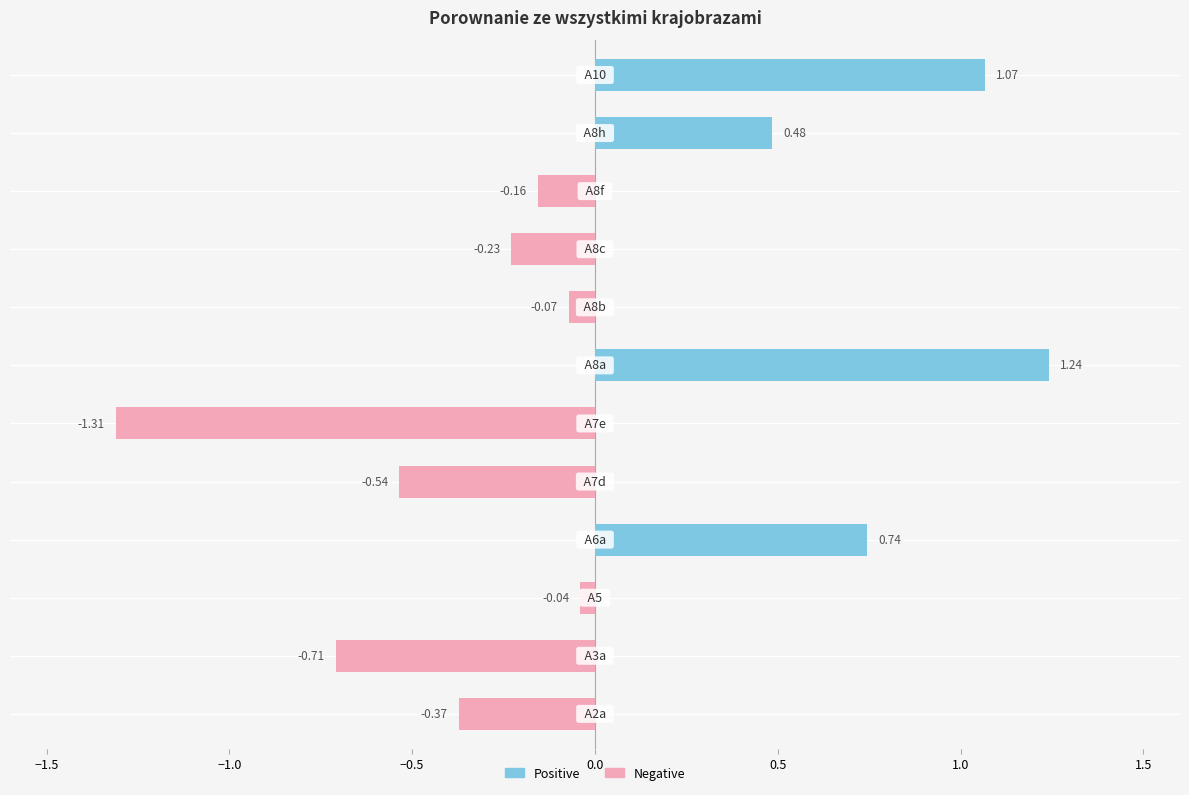

The Positive series shows 1.4 at 11. True or false?

False